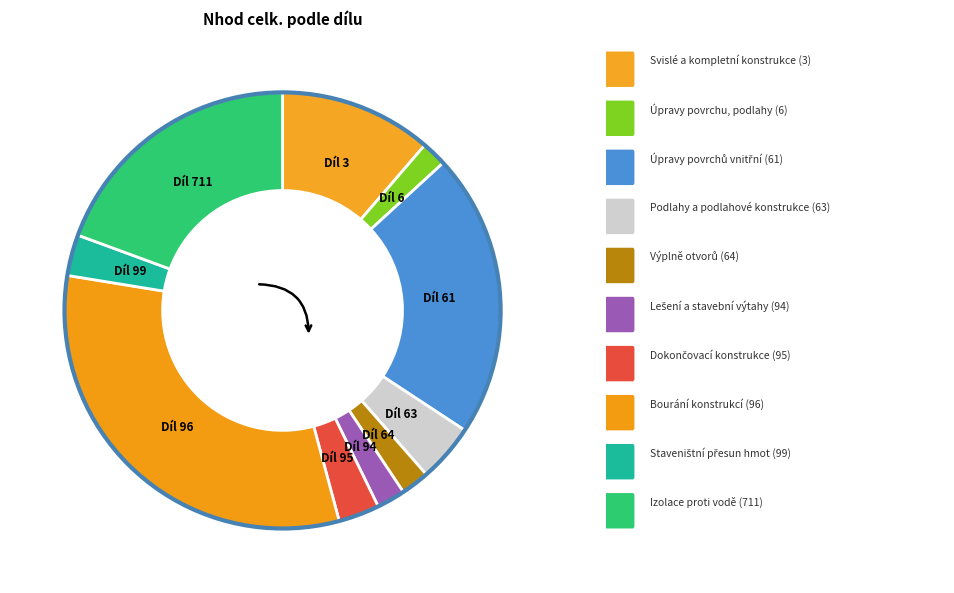

To the nearest percent, what is the difference between the largest and smallest slice percentages?

30%